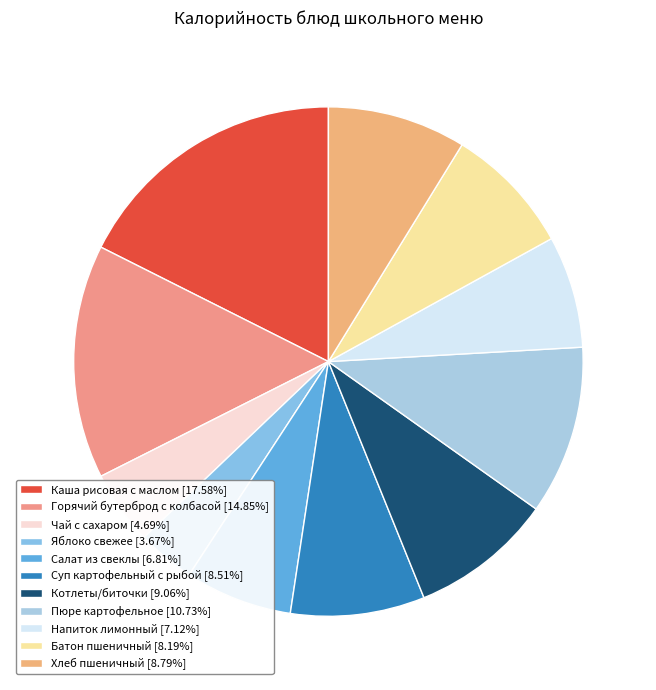

Between Батон пшеничный and Чай с сахаром, which is larger?

Батон пшеничный